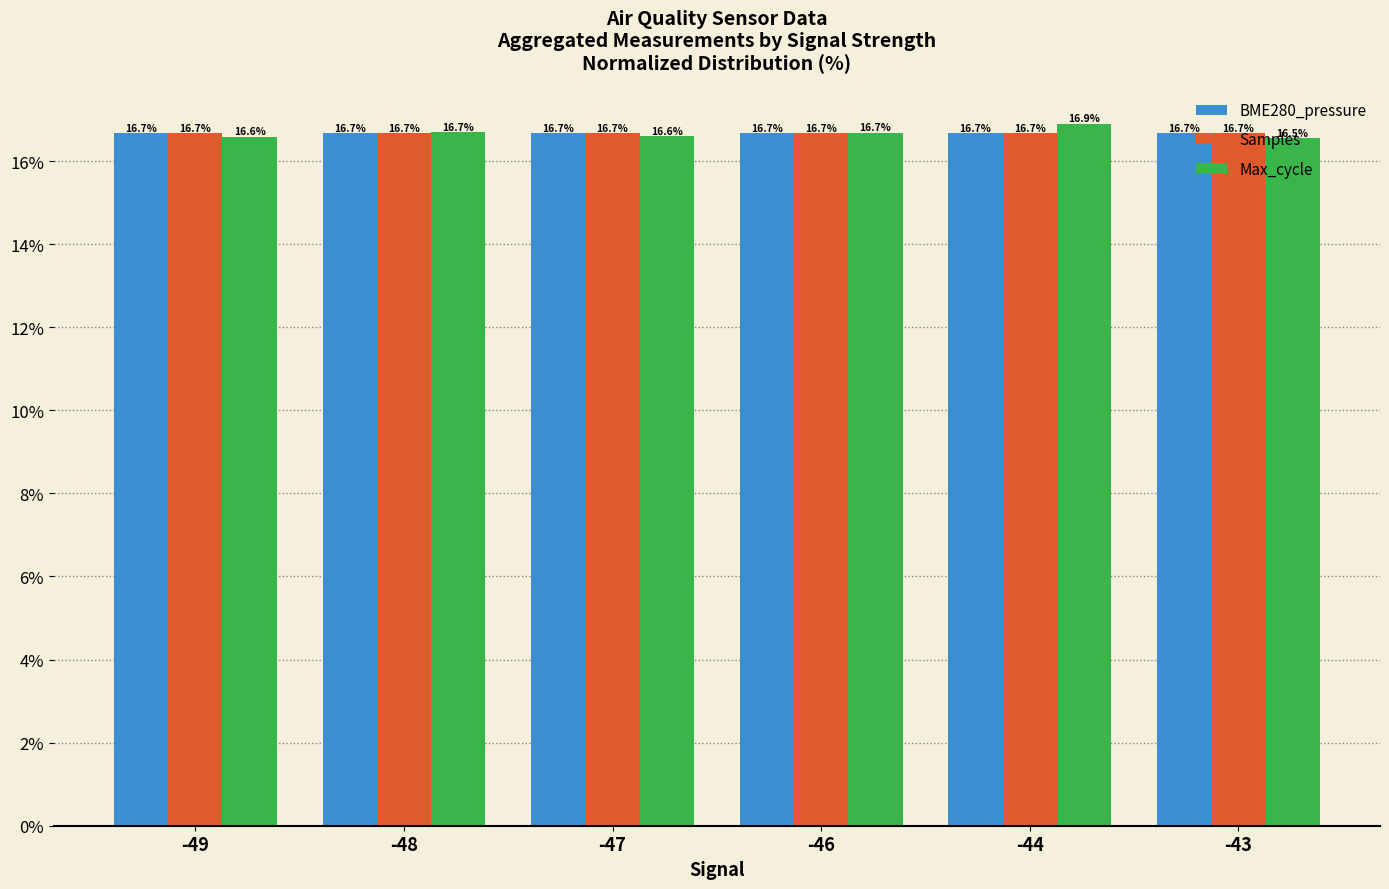

At which category is the sum across all series the highest?

-44